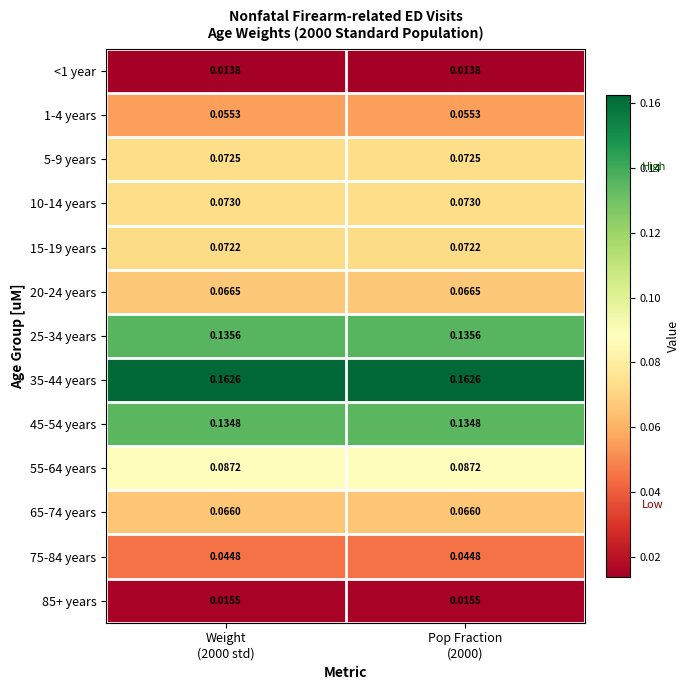

What is the greatest value displayed?

0.2